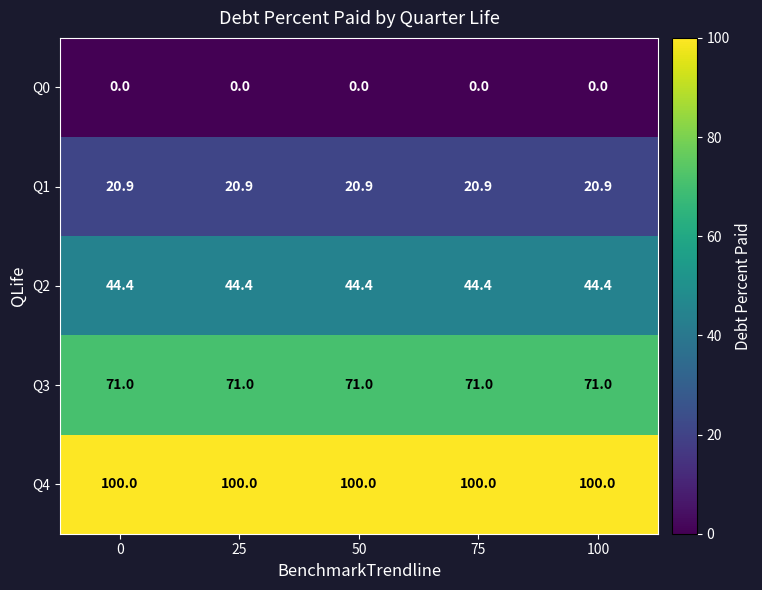

List the series in order of their overall mean, highest first.

Q4, Q3, Q2, Q1, Q0